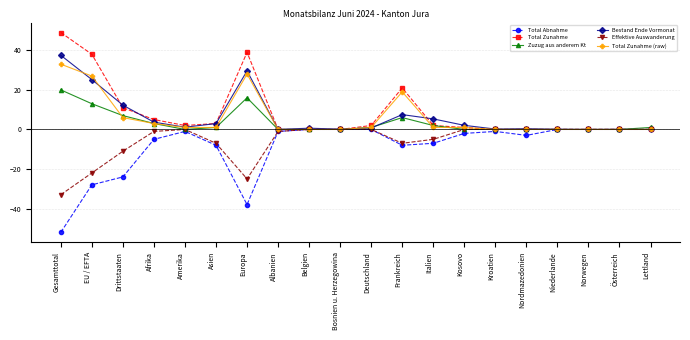

What is the approximate value of Effektive Auswanderung at Albanien?

-1.0